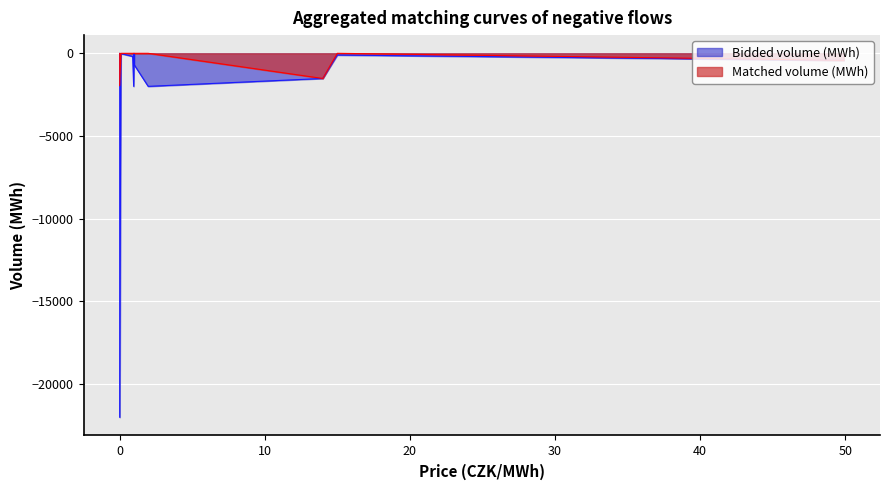

Where is the first local maximum for Matched volume (MWh)?

0.09